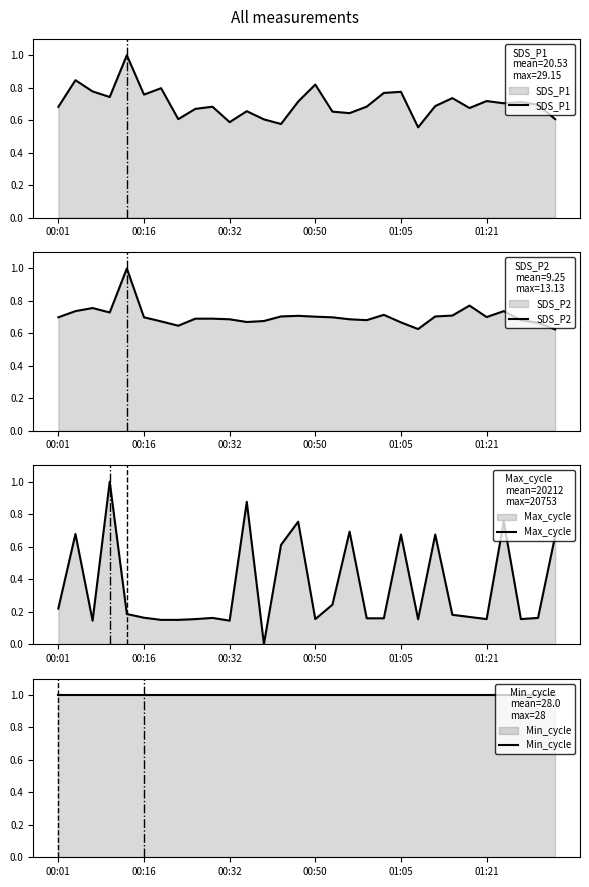

In SDS_P1, how many points are higher than both neighbors (excluding endpoints)?

10